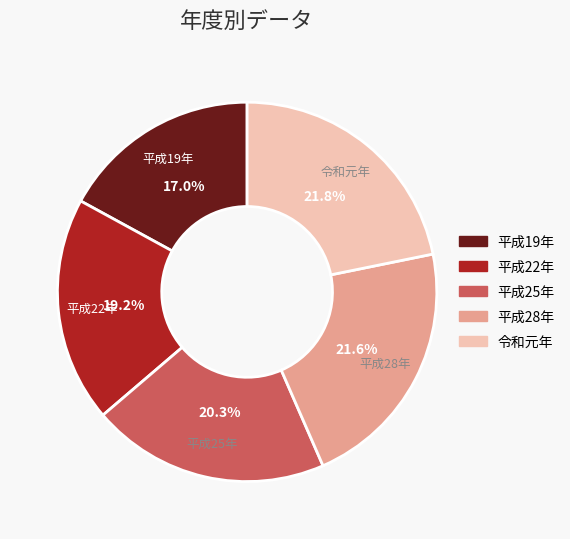

What is the ratio of the value at 平成19年 to the value at 平成28年?

0.8